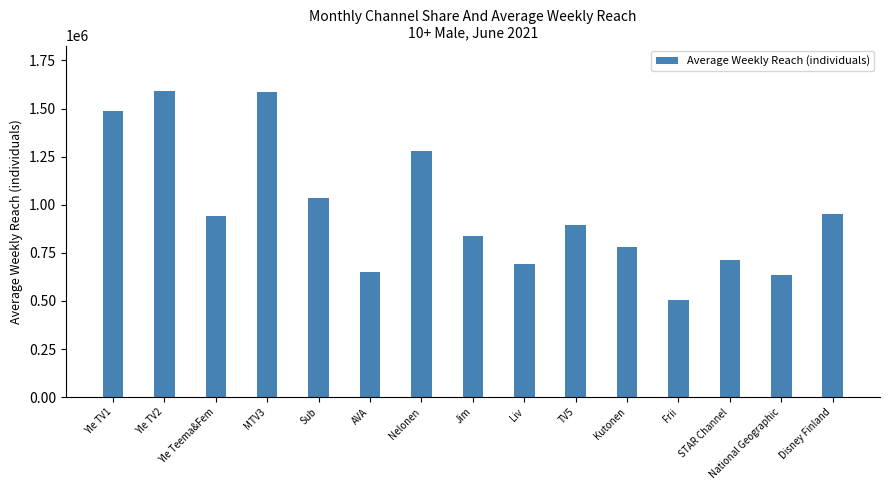

At which category does the chart reach its minimum across all series?

Frii